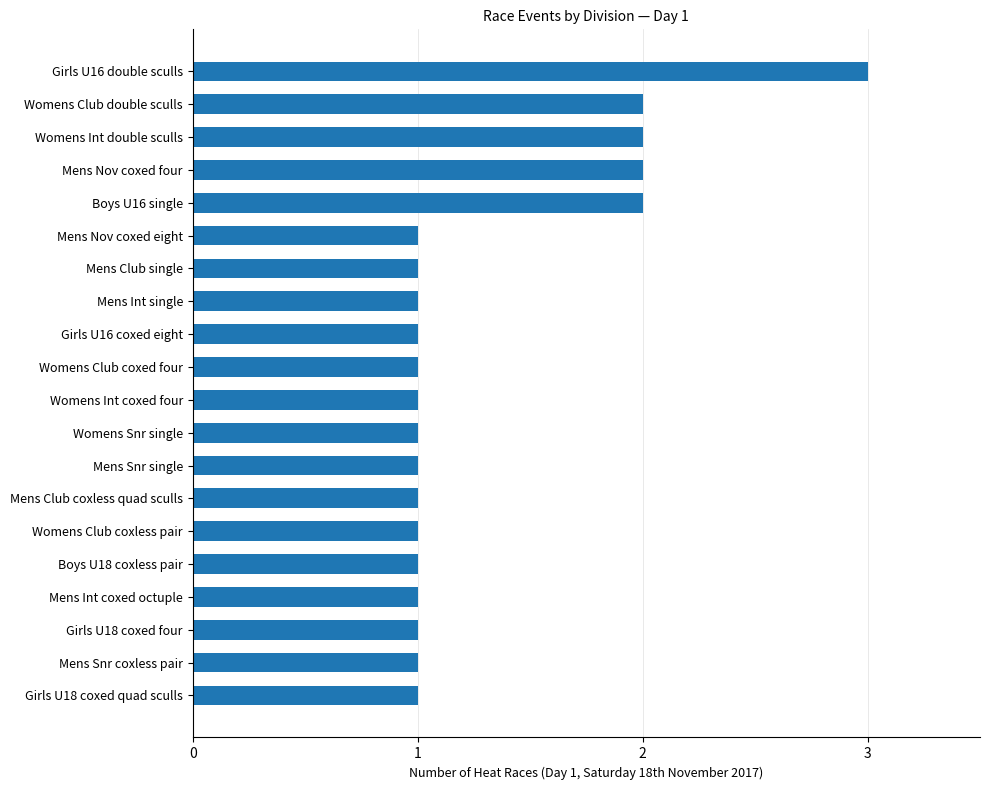

What is the change in value from Womens Club coxless pair to Womens Int double sculls?

+1